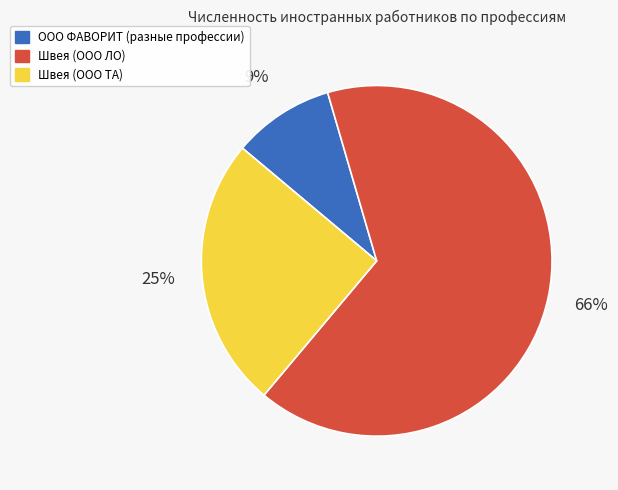

Is there any slice that represents more than half of the pie?

Yes